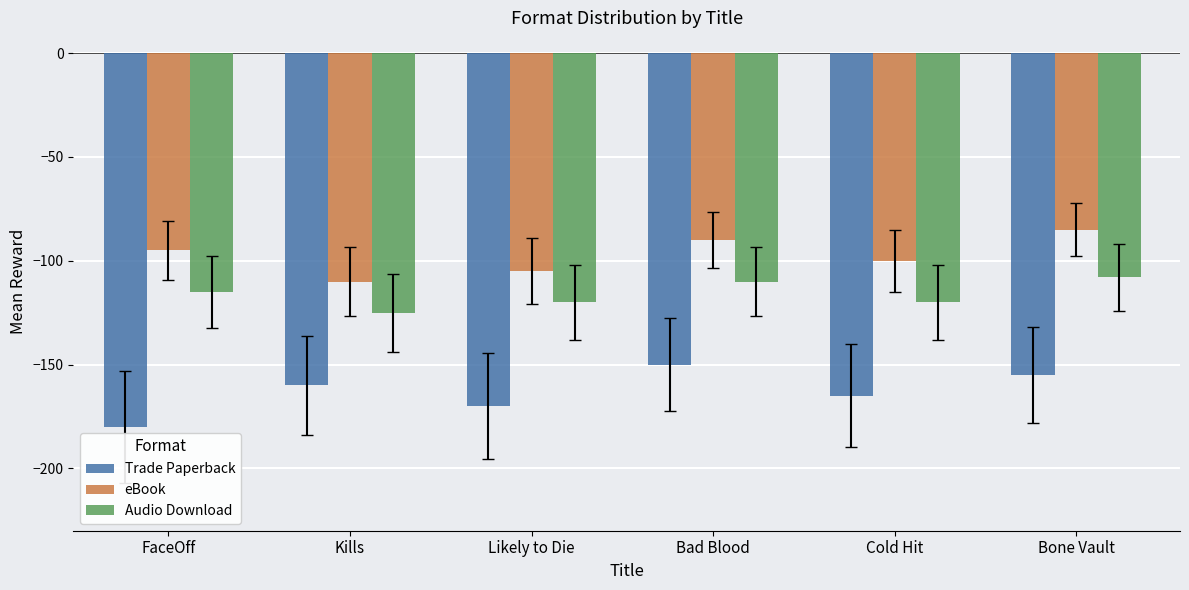

Count the Audio Download values in the range -120 to -110.

4